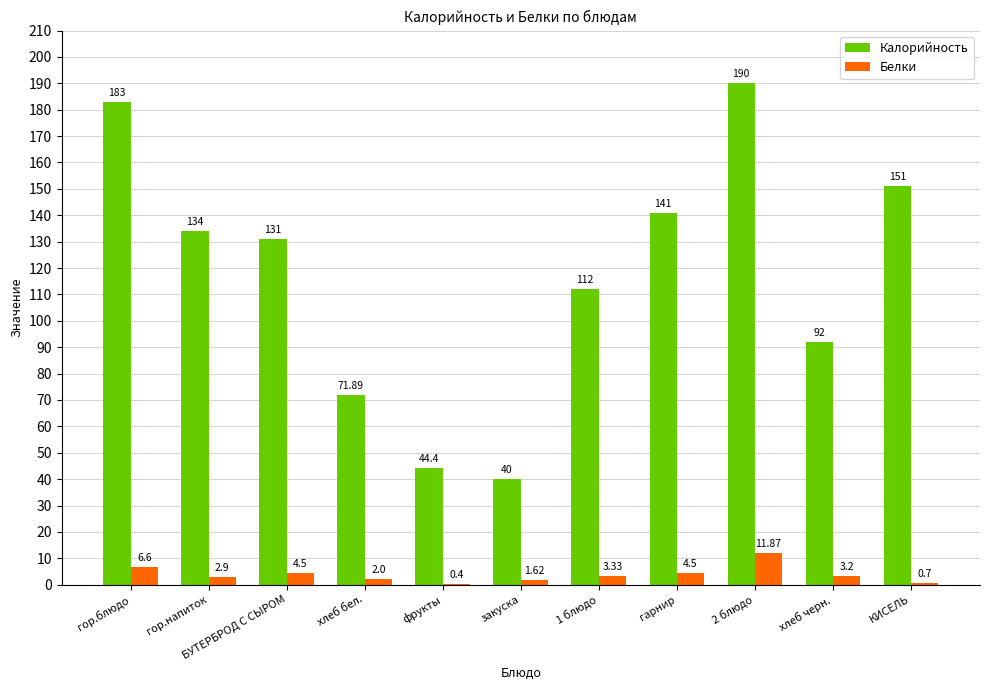

How many groups of bars are there?

11